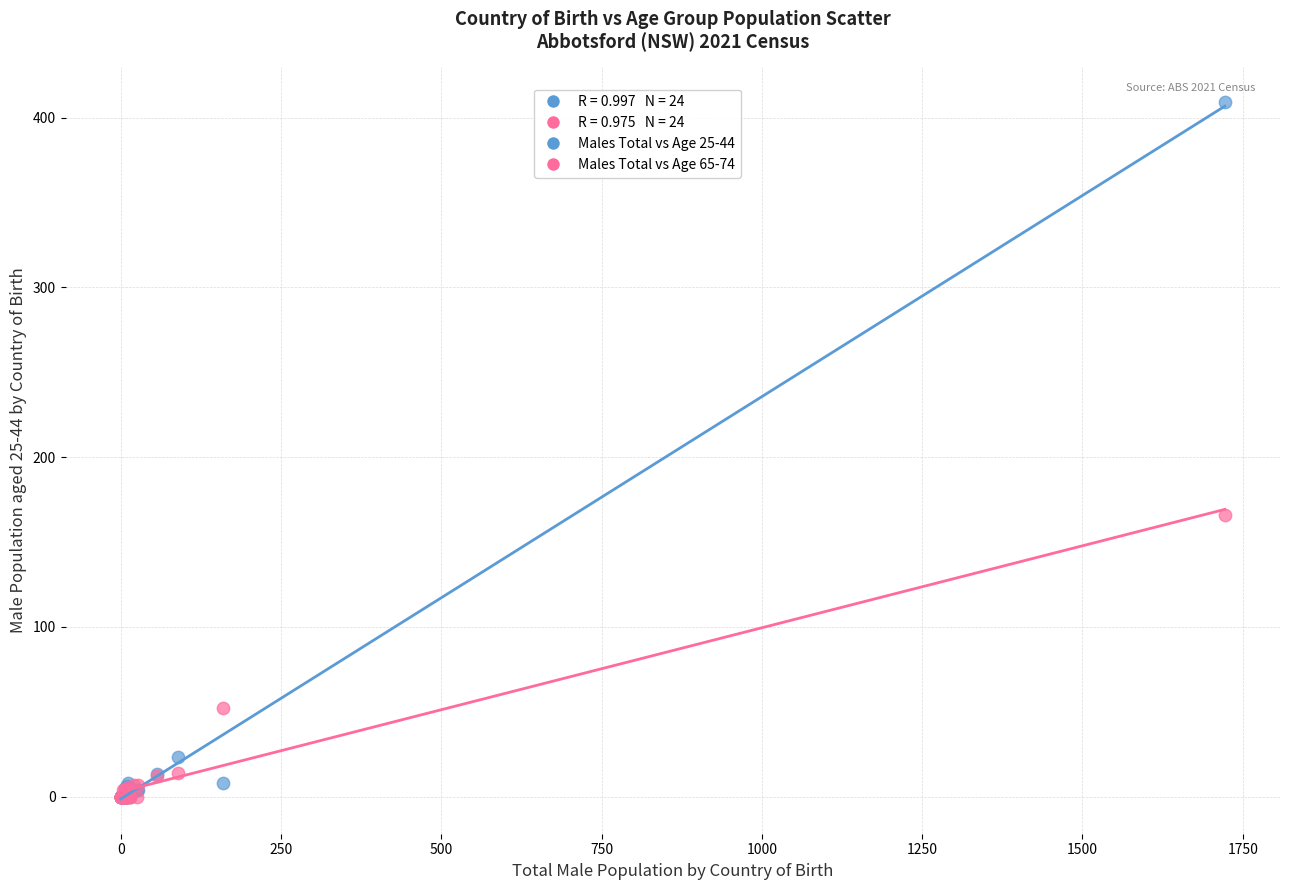

Across all series, what Y value is closest to 204?

166